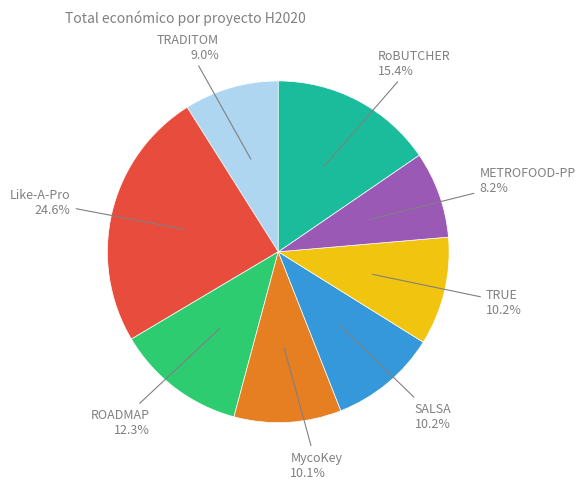

Is there a majority slice in this chart?

No